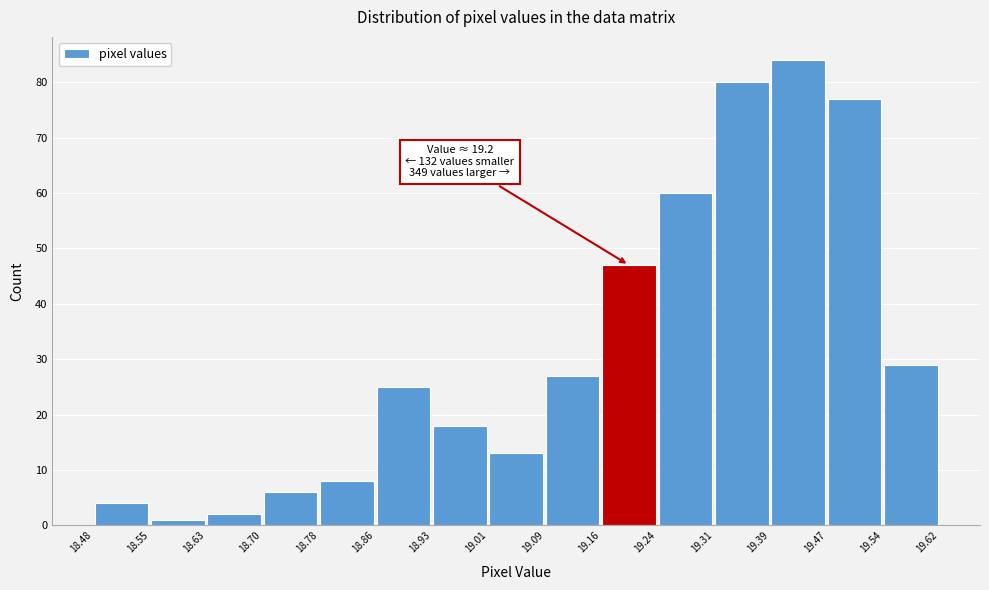

Which range on the x-axis has the tallest bar?

19.39 to 19.47